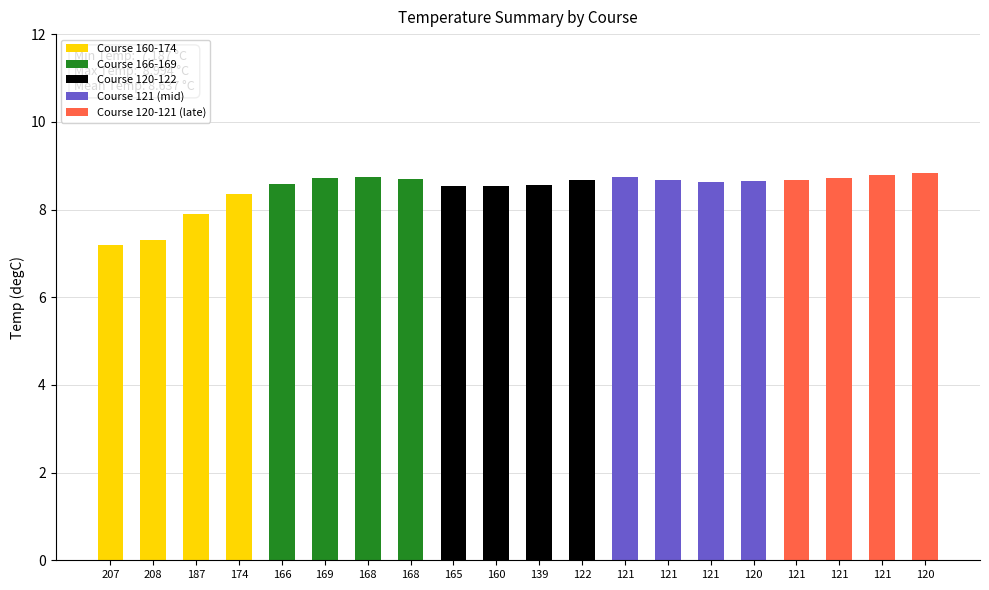

Count the number of values greater than 8.

17